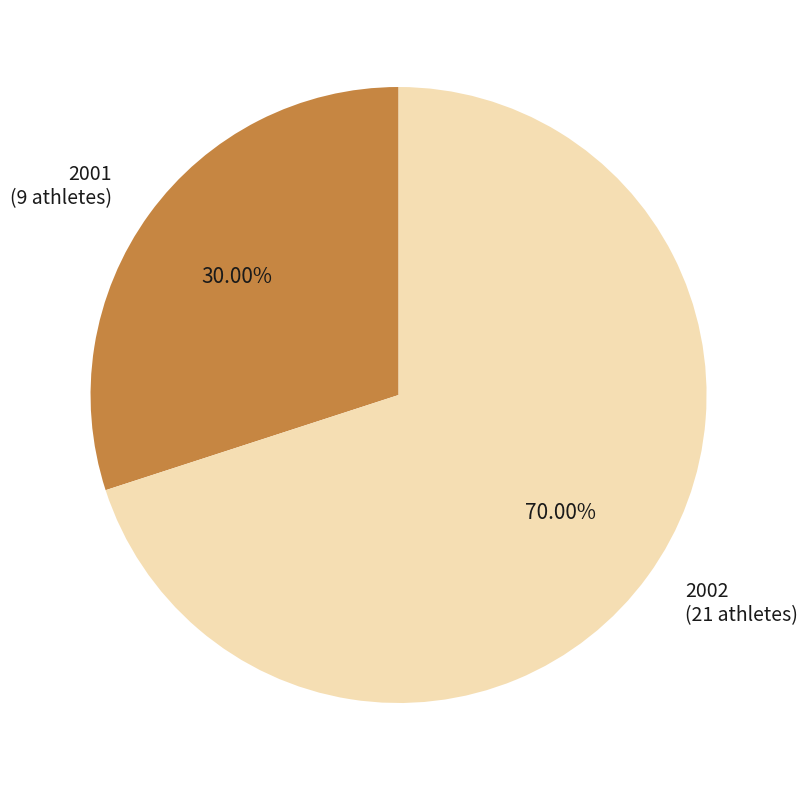

How many segments does this pie chart have?

2